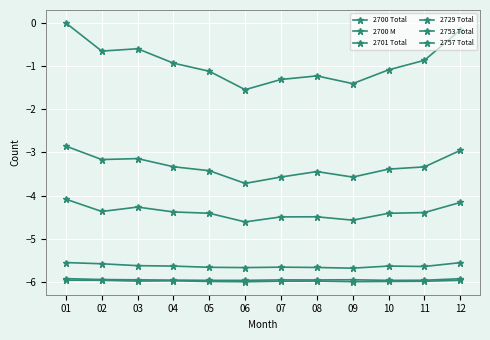

True or false: 2753 Total and 2757 Total intersect in this chart.

False